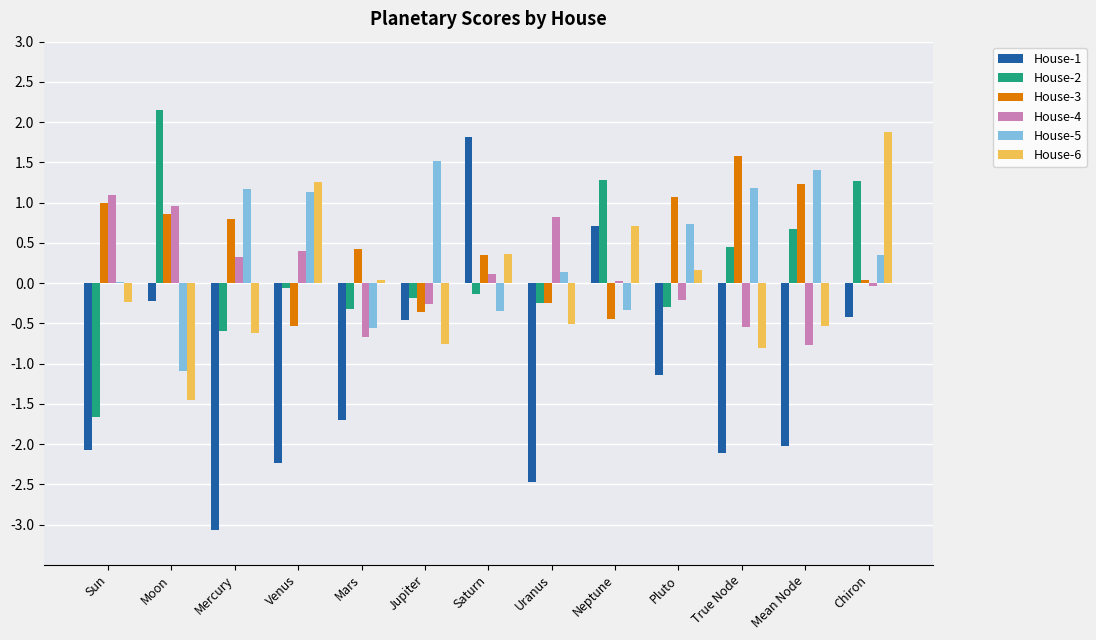

Is it true that House-2 equals 0.5 at Chiron?

False